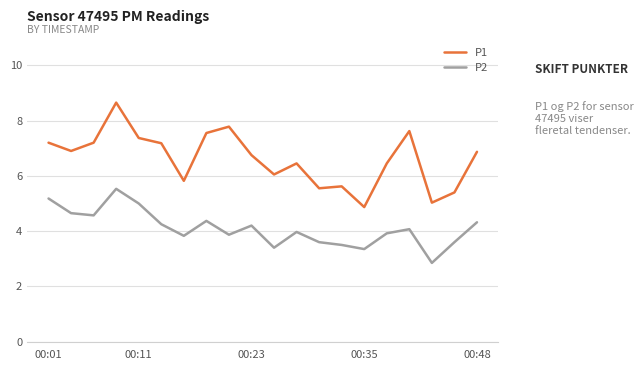

What is the sum of all P1 values?

132.3